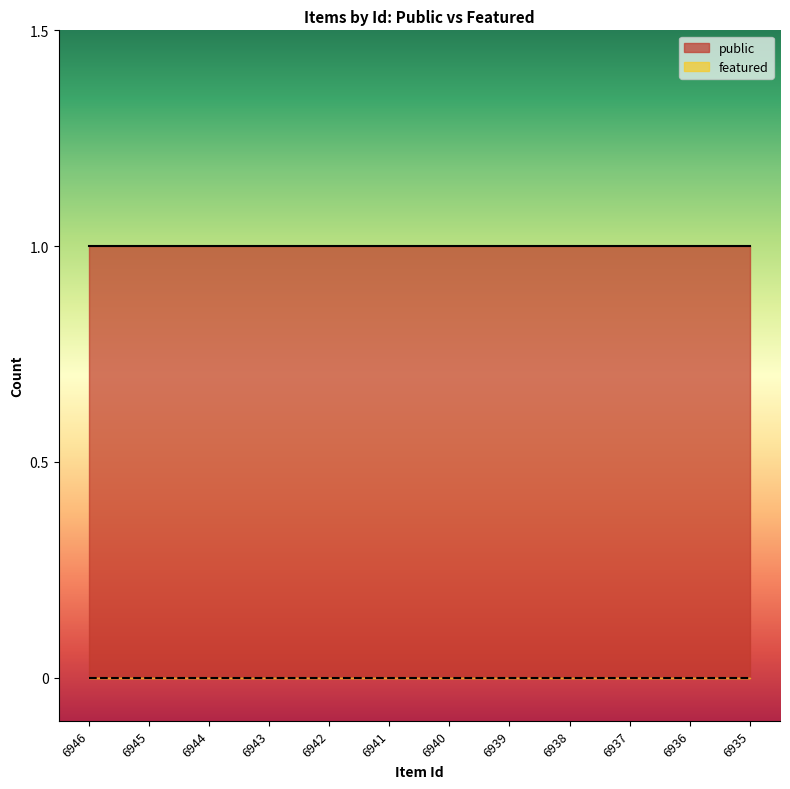

The value of public at 6942 is 1. True or false?

True